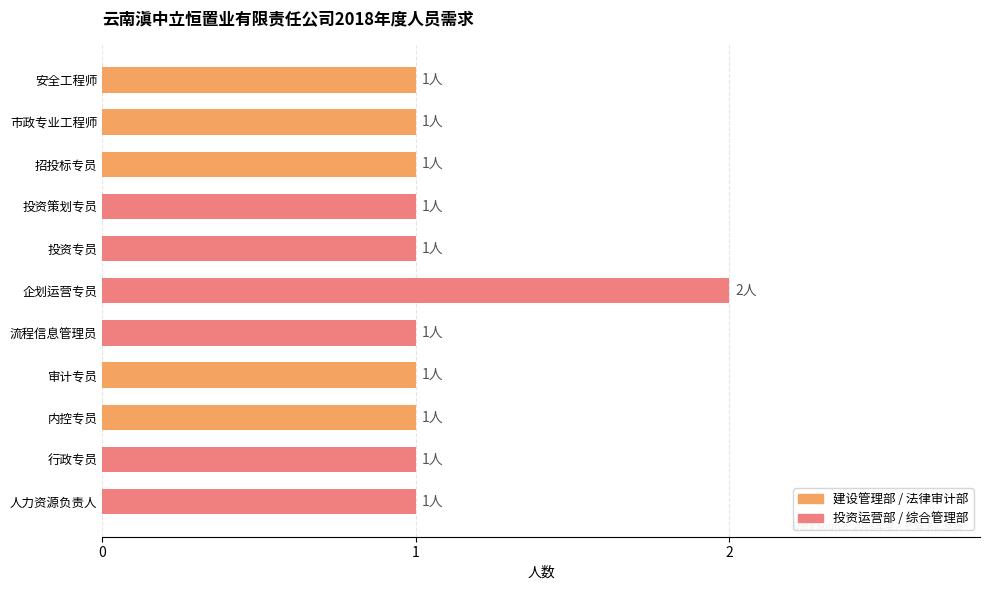

What position from the bottom is 投资专员?

7